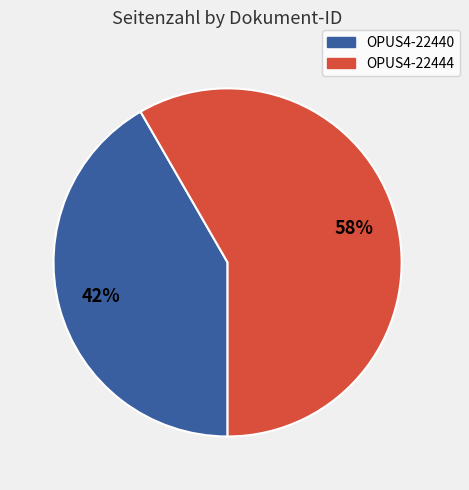

How many slices are in this pie chart?

2